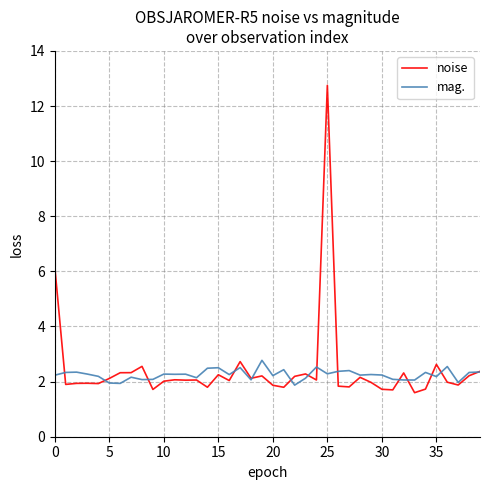

Rank the series by their maximum value, from highest to lowest.

noise, mag.